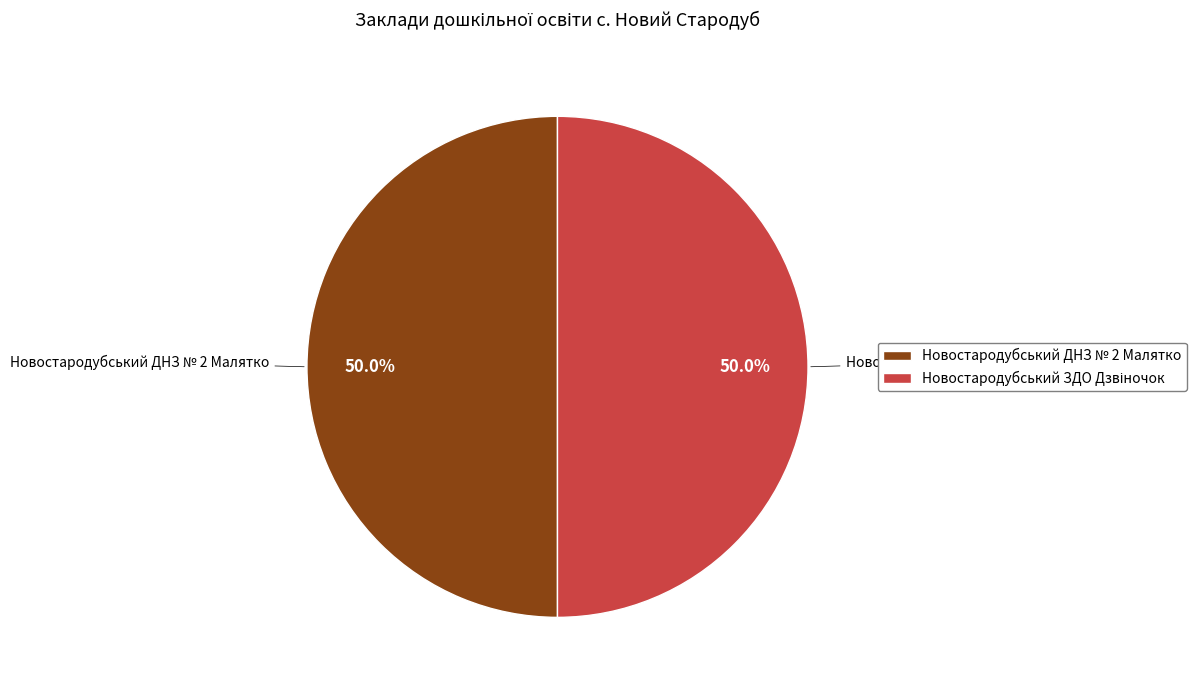

How many segments does this pie chart have?

2